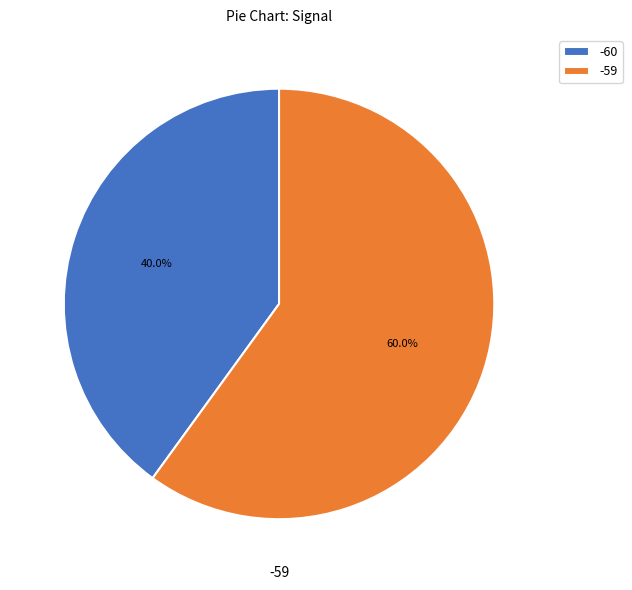

Rank the categories by value from highest to lowest.

-59, -60